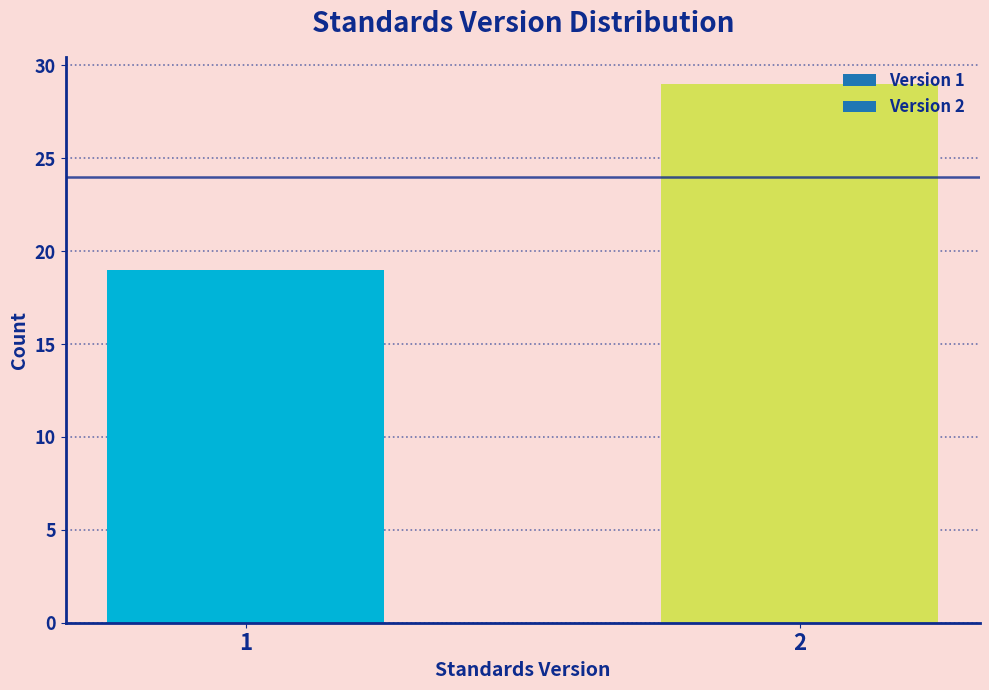

Reading left to right, extract all data points from this chart.

1=19	2=29